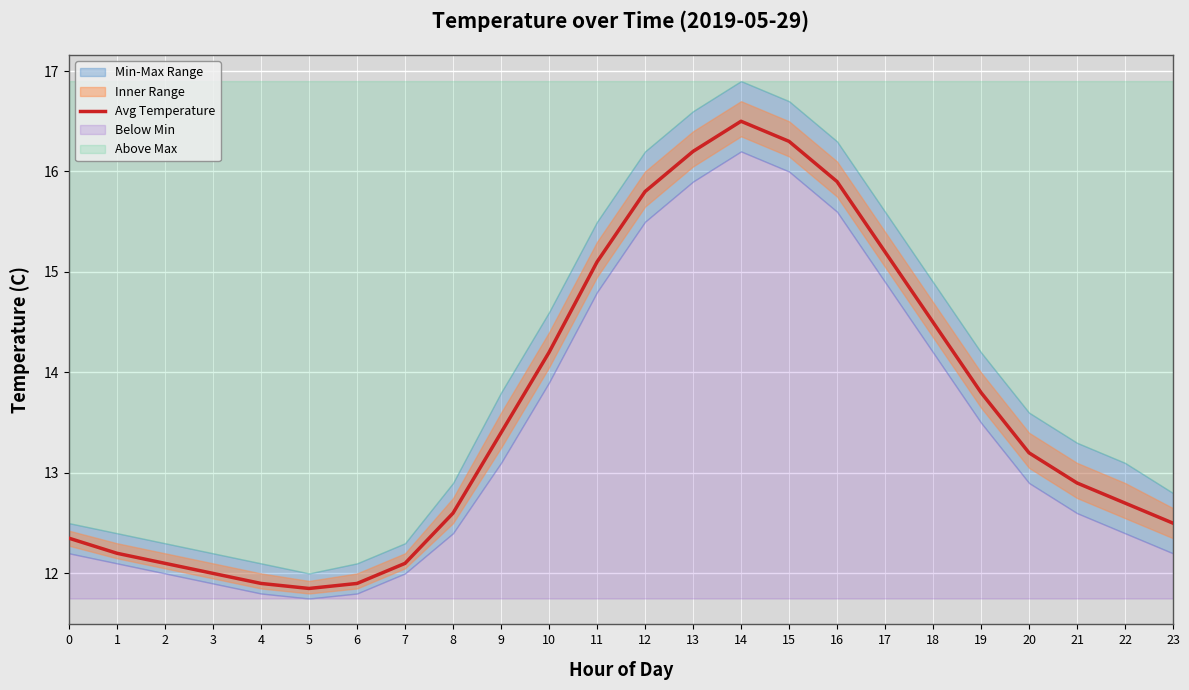

The chart shows a value of 11.8 at 5. True or false?

True